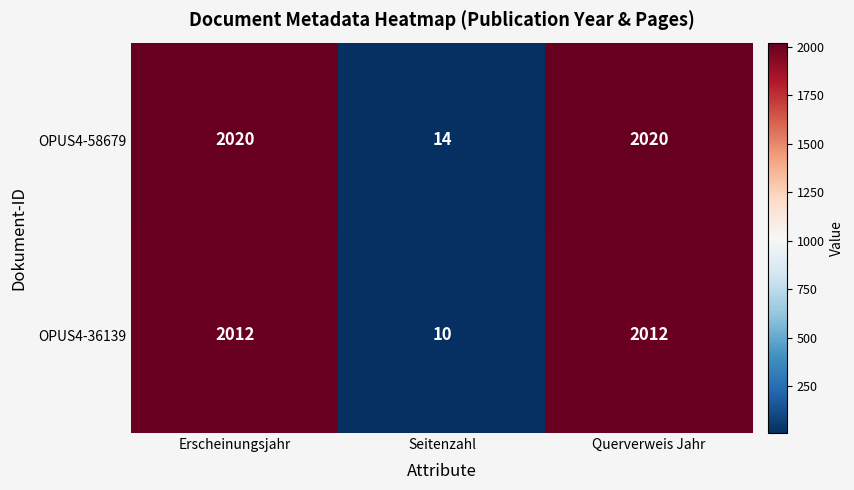

What is the minimum value shown in the chart?

10